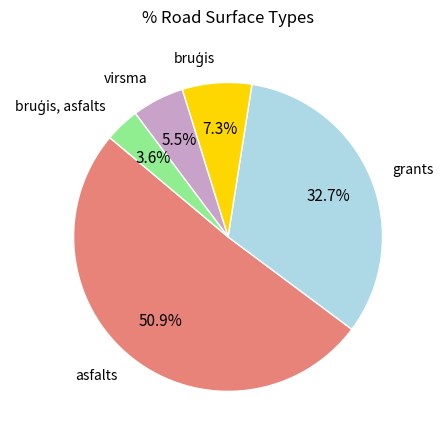

Is there any slice that represents more than half of the pie?

Yes